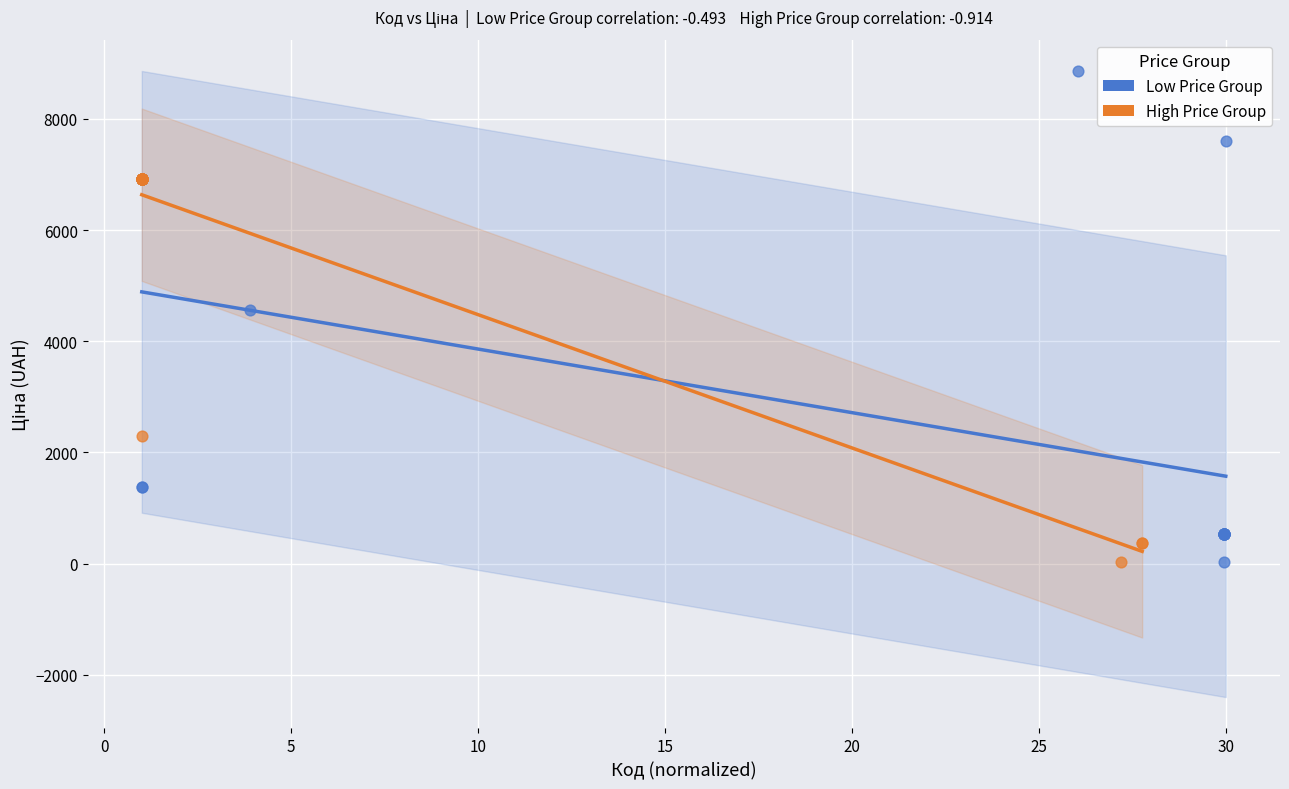

Which series reaches the maximum Y coordinate?

Low Price Group